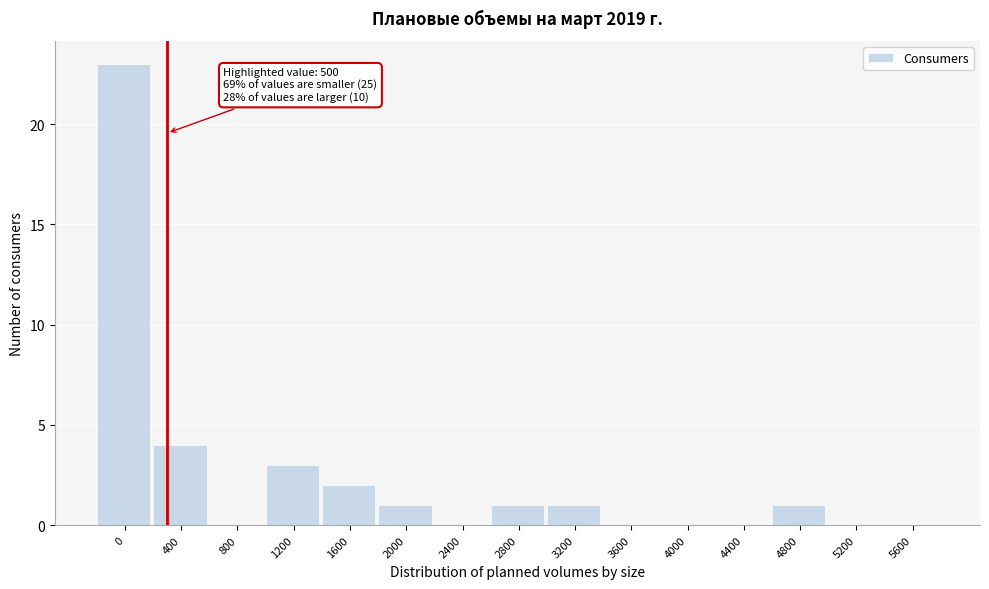

Reading left to right, what are all the values shown in this chart?

0=23	400=4	800=0	1200=3	1600=2	2000=1	2400=0	2800=1	3200=1	3600=0	4000=0	4400=0	4800=1	5200=0	5600=0